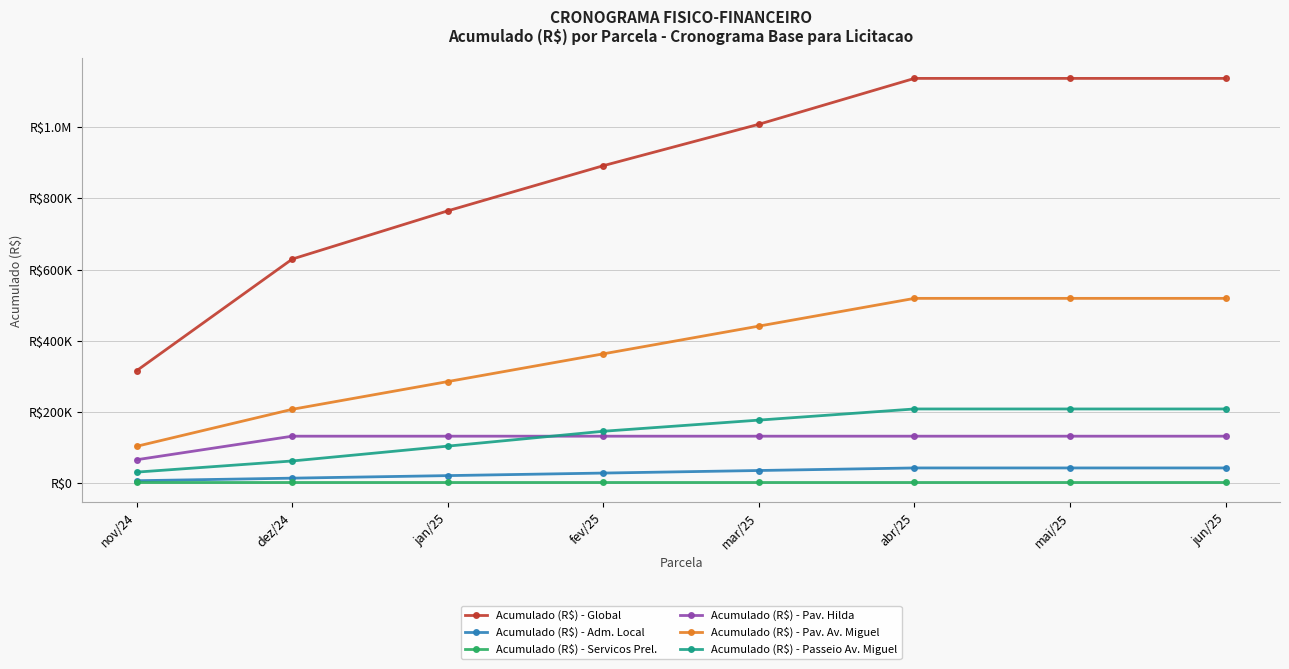

Reading left to right, what are all the values shown in this chart?

Acumulado (R$) - Global: 316255.5	629521.2	764980.6	891753.9	1008095.2	1136850.2	1136850.2	1136850.2
Acumulado (R$) - Adm. Local: 7165.8	14331.6	21497.3	28663.1	35828.9	43011.9	43011.9	43011.9
Acumulado (R$) - Servicos Prel.: 2989.8	2989.8	2989.8	2989.8	2989.8	2989.8	2989.8	2989.8
Acumulado (R$) - Pav. Hilda: 66094.1	132188.1	132188.1	132188.1	132188.1	132188.1	132188.1	132188.1
Acumulado (R$) - Pav. Av. Miguel: 103839.9	207679.8	285559.7	363439.7	441319.6	519199.5	519199.5	519199.5
Acumulado (R$) - Passeio Av. Miguel: 31295.7	62591.4	104318.9	146046.5	177342.2	208637.9	208637.9	208637.9